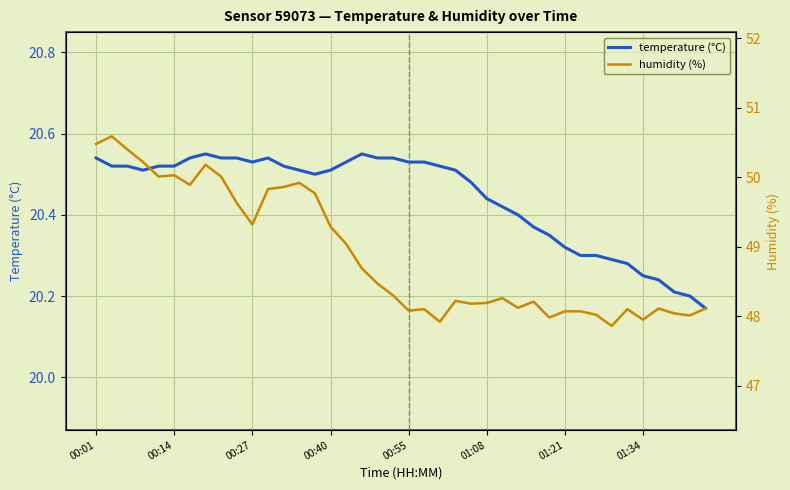

How many interior local peaks does the temperature (°C) series have?

3